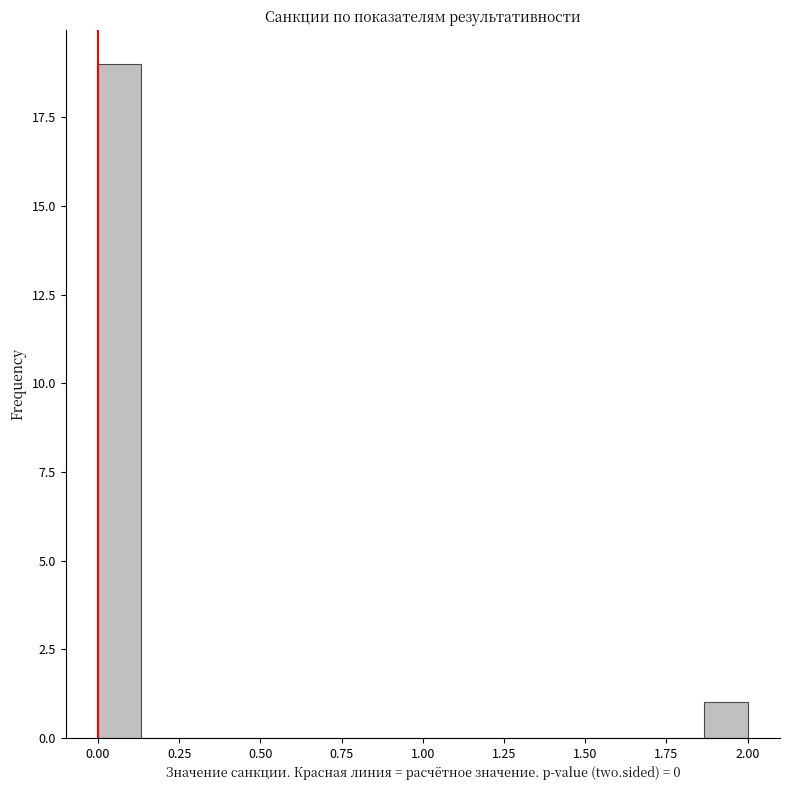

Around what value on the x-axis is the tallest bar? Give the approximate position of its centre, as read against the axis.

0.05